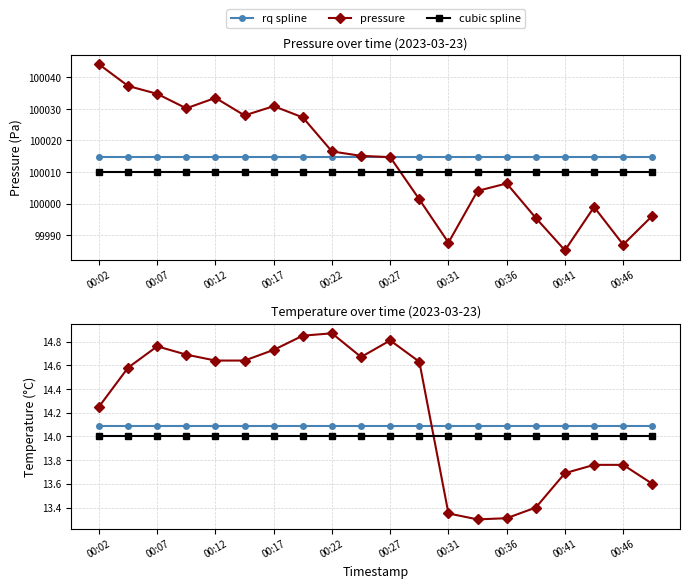

True or false: pressure has a value of 138891.5 at 00:46.

False